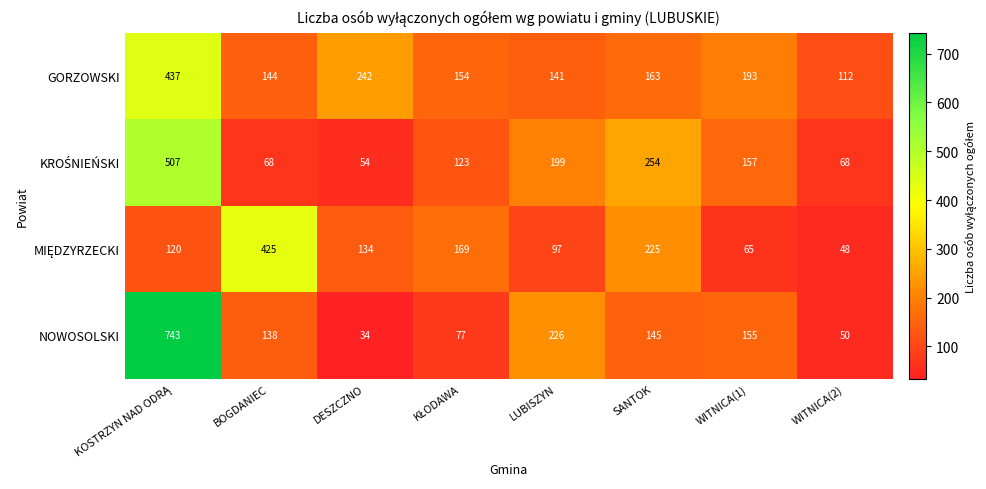

What is the maximum value for GORZOWSKI?

437